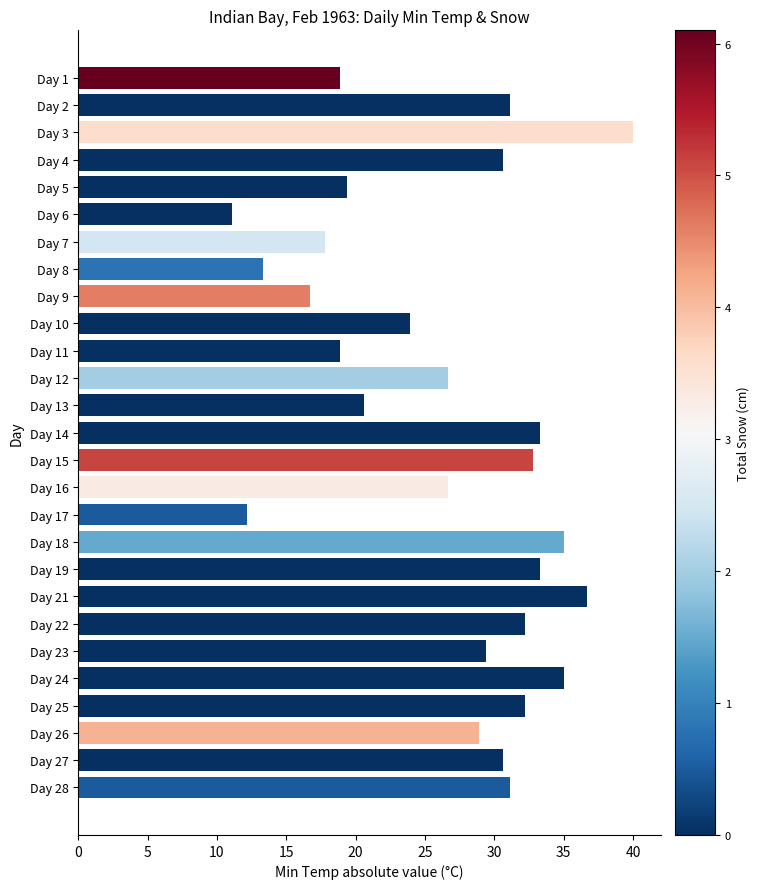

Where is the data nearest to the value 25?

Day 10